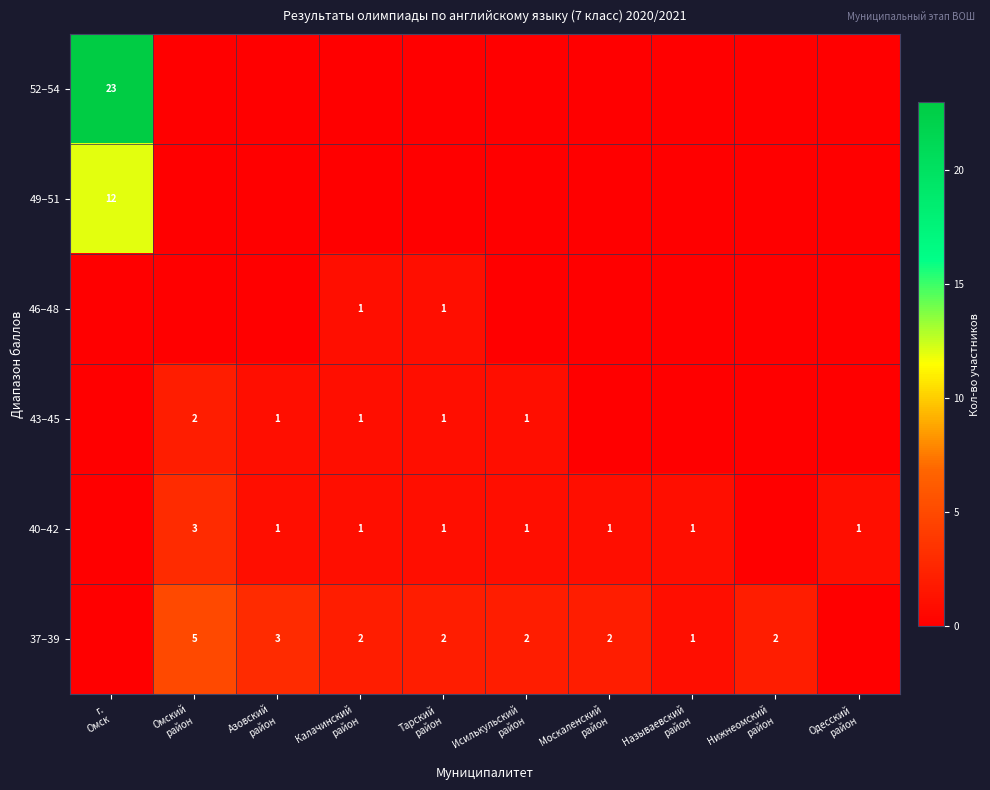

Is it true that 52–54 equals 15 at Называевский район?

False